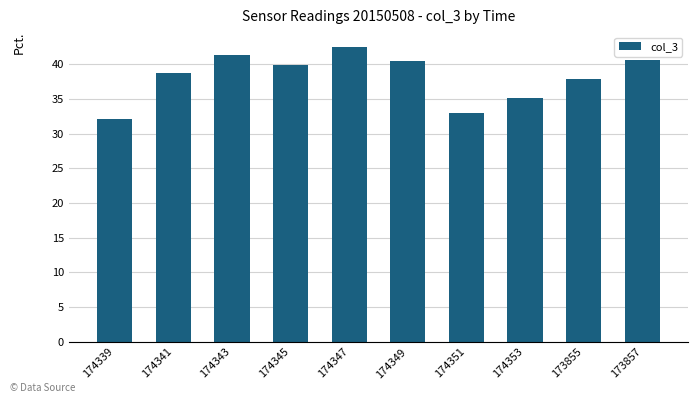

Where is the data nearest to the value 37?

173855